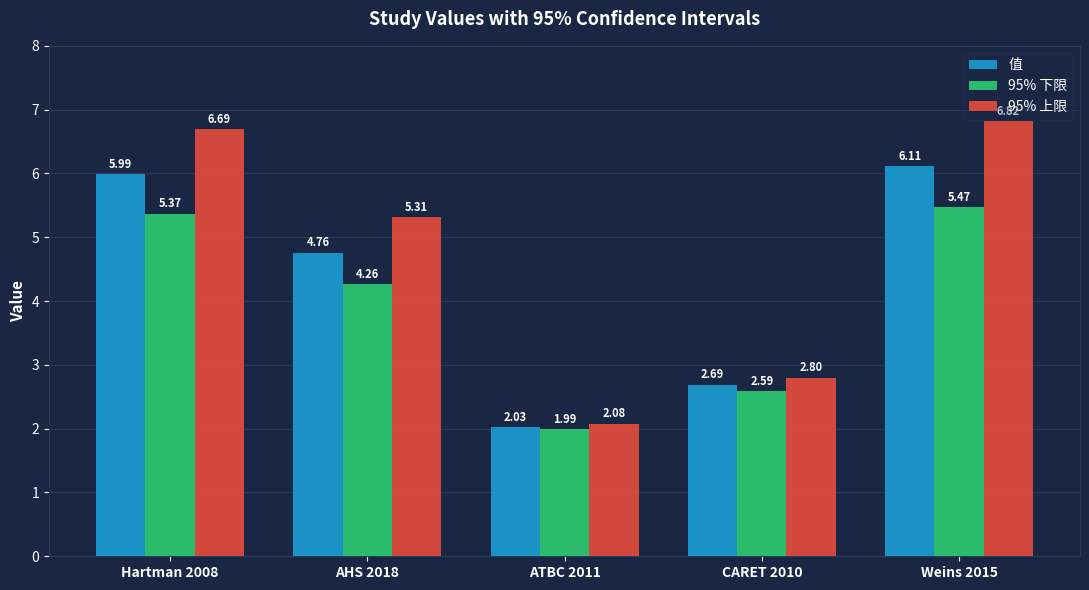

List the series in order of their overall mean, highest first.

95% 上限, 值, 95% 下限